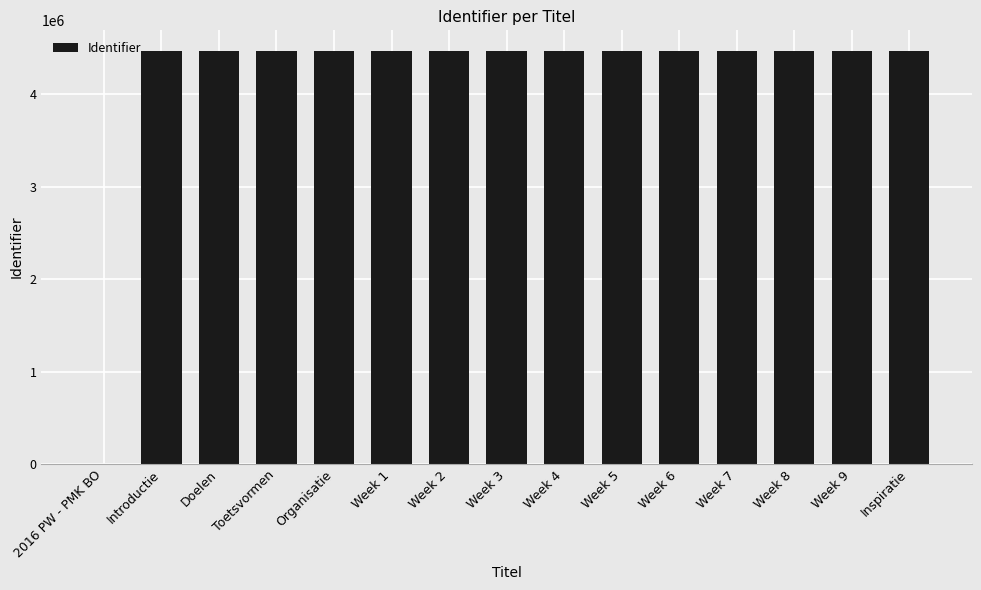

What is the maximum value shown in the chart?

4470200